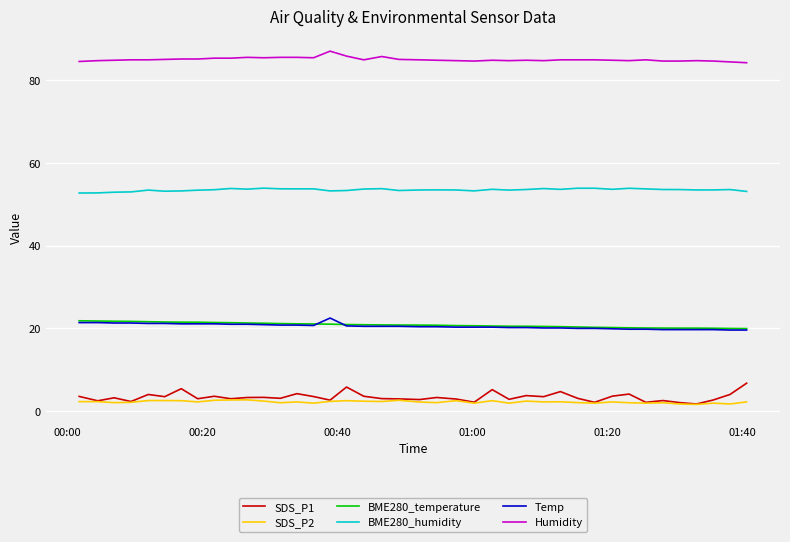

What is the maximum value shown in the chart?

87.1